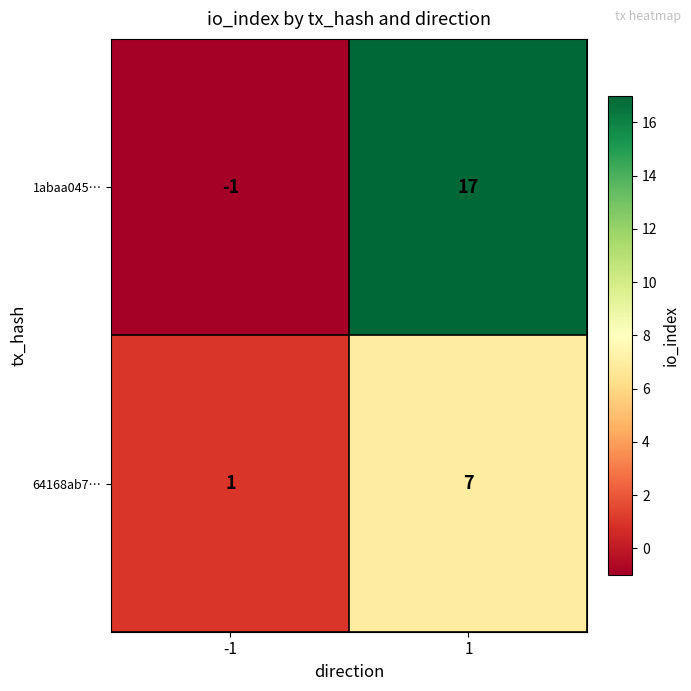

Which series has the largest total across all categories?

1abaa045…